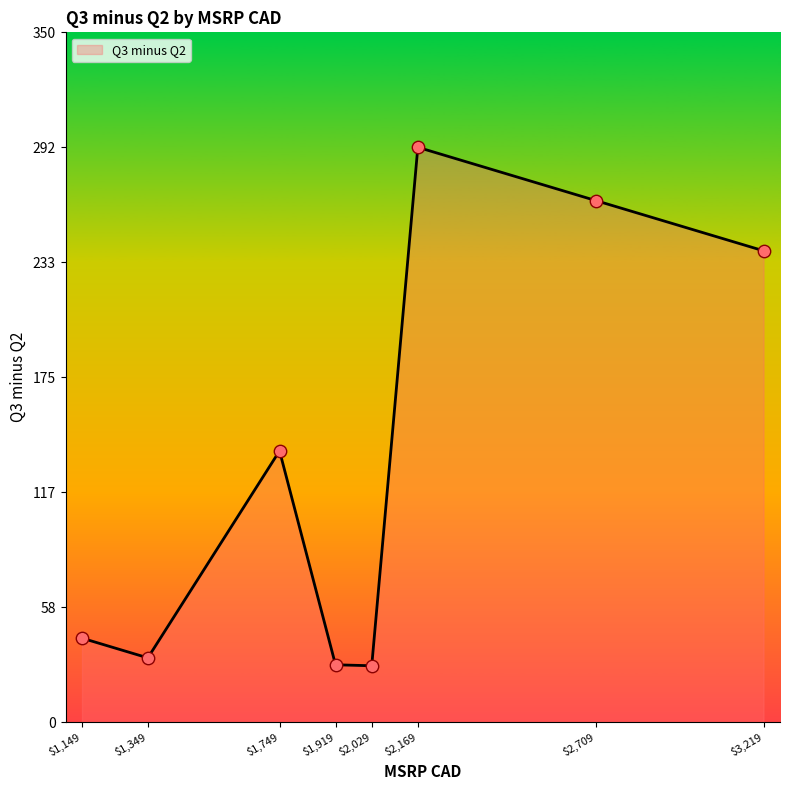

The value at $3,219 is 60.8. True or false?

False